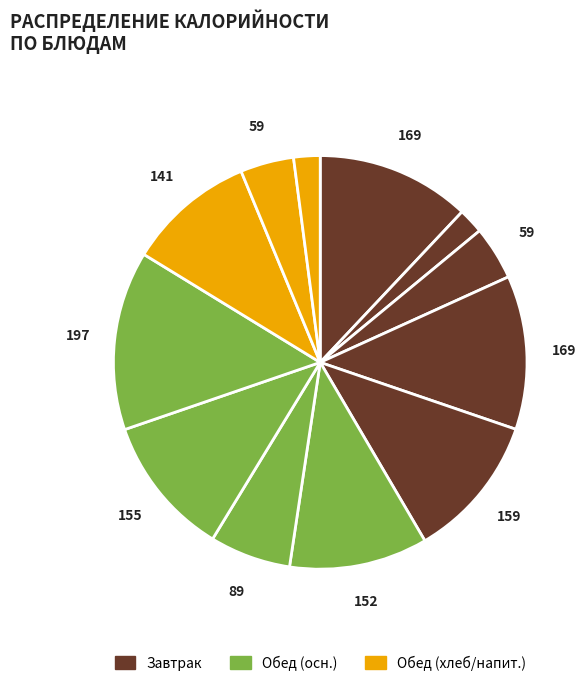

How many slices are in this pie chart?

12